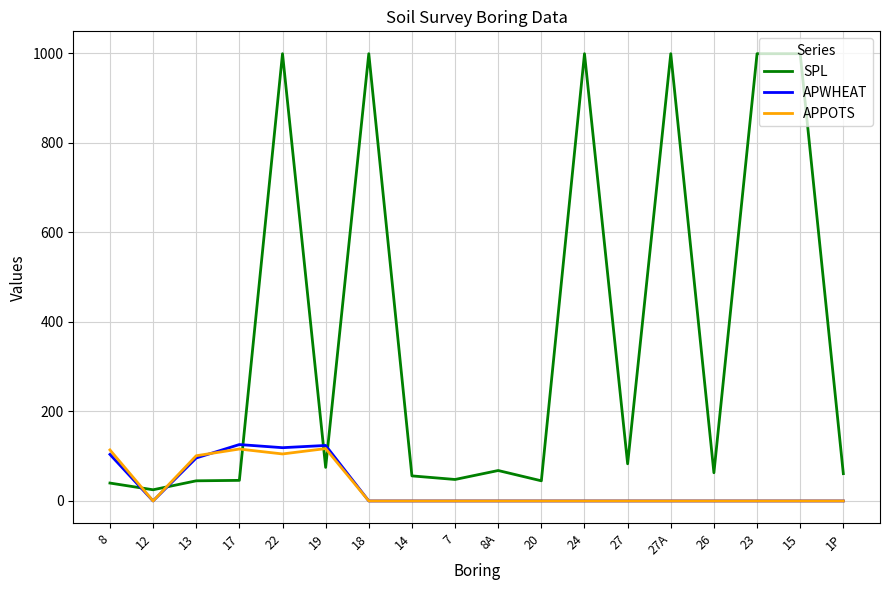

What is the average value of the SPL series?

369